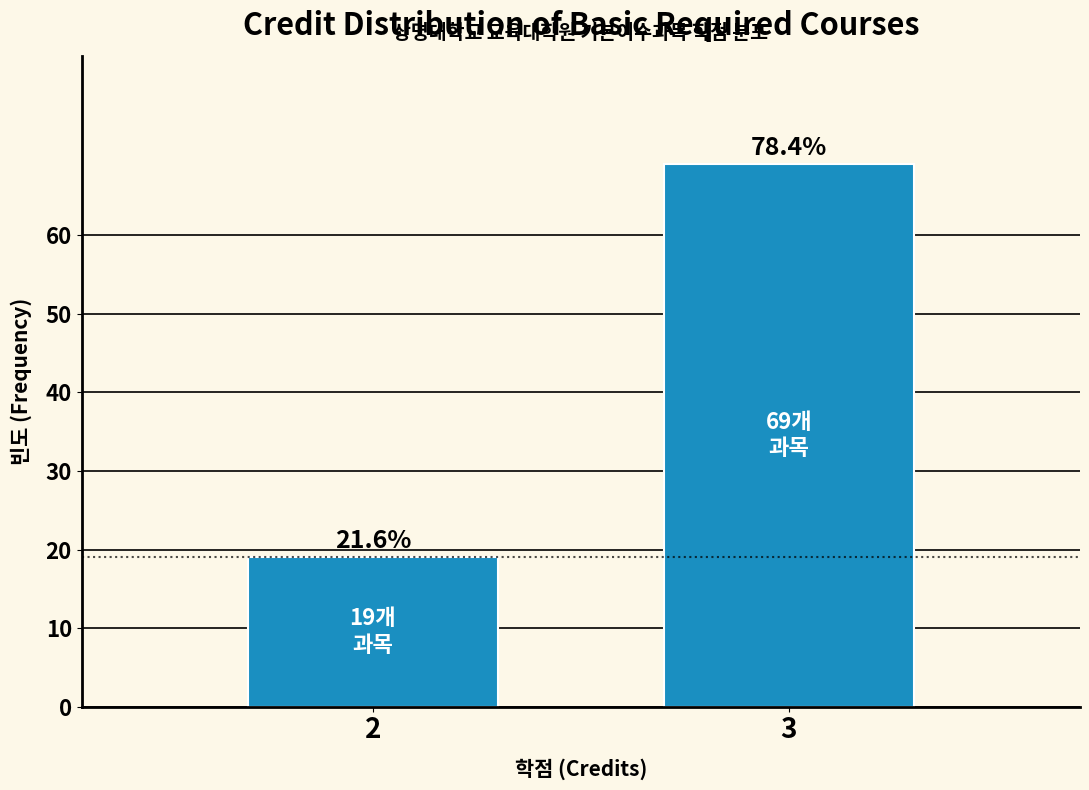

How many bars are there in total?

2